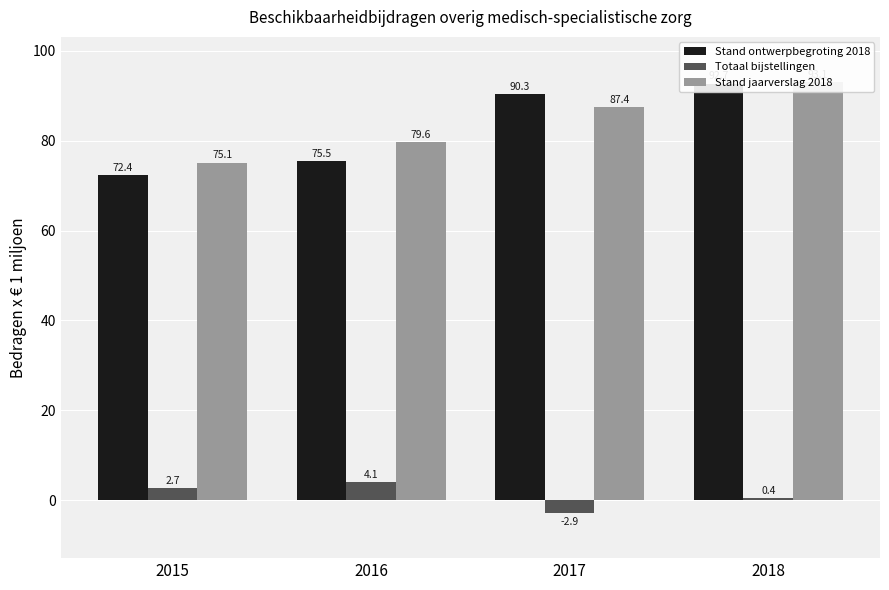

What is the sum of the Stand jaarverslag 2018 values at 2015 and 2017?

162.5